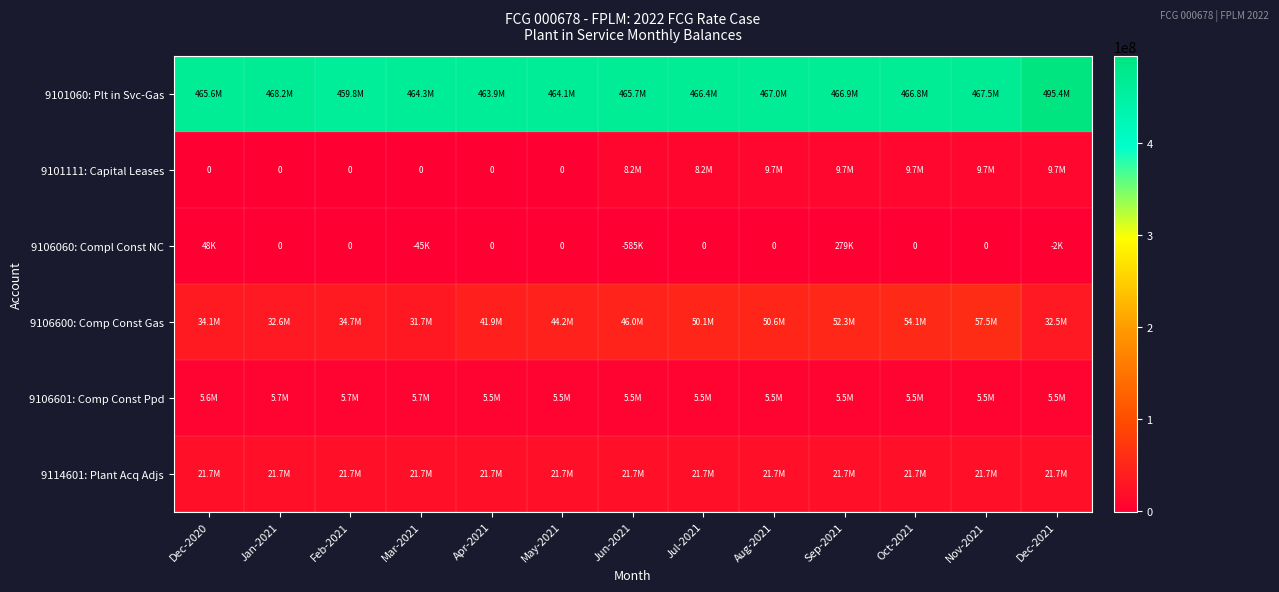

How many data points does each series have?

13